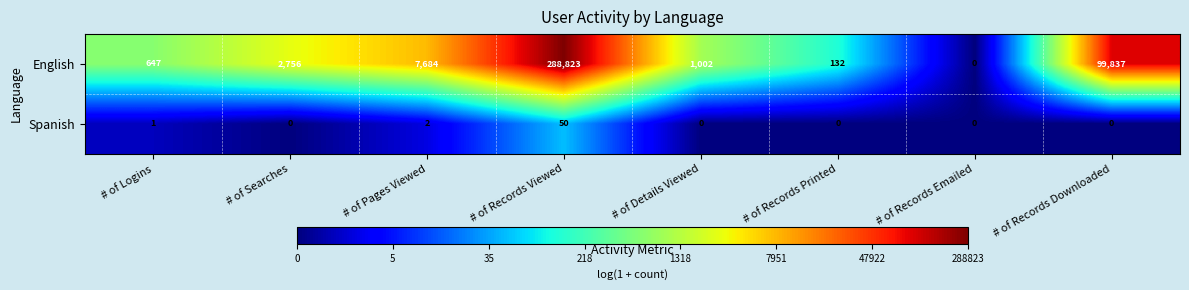

How many data points in English are less than 2756?

4